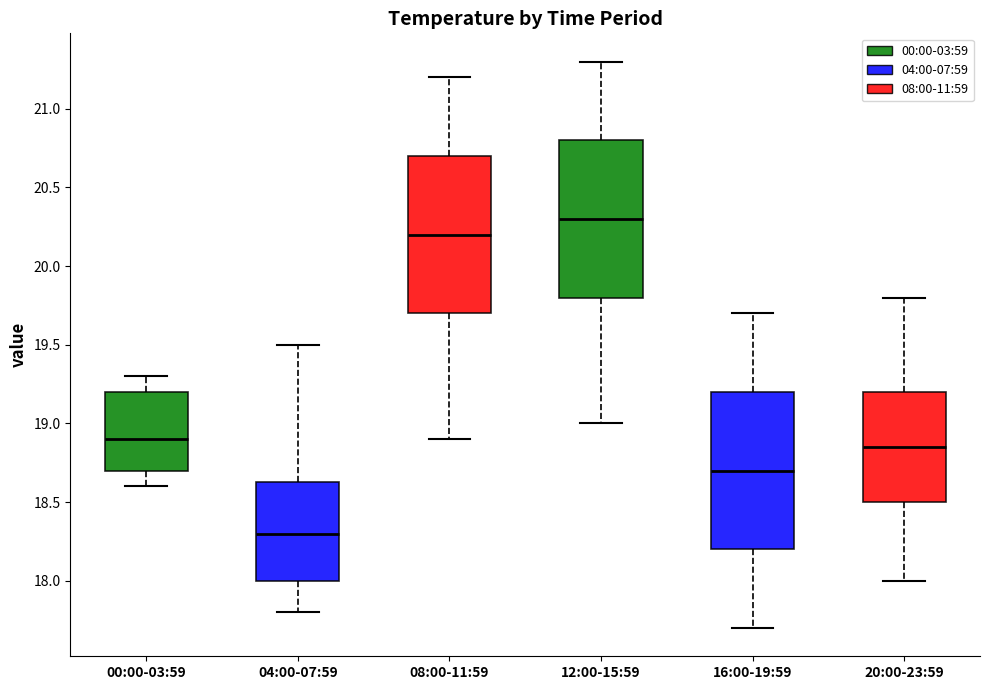

Reading left to right, transcribe this box plot: for each box, give where its median line is, the range the box spans, and where its two whiskers end, as read against the y-axis. The values are not printed on the chart, so give them approximately, as read against the axis.

00:00-03:59: median 18.90, box 18.70 to 19.20, whiskers 18.60 to 19.30
04:00-07:59: median 18.30, box 18.00 to 18.65, whiskers 17.80 to 19.50
08:00-11:59: median 20.20, box 19.70 to 20.70, whiskers 18.90 to 21.20
12:00-15:59: median 20.30, box 19.80 to 20.80, whiskers 19.00 to 21.30
16:00-19:59: median 18.70, box 18.20 to 19.20, whiskers 17.70 to 19.70
20:00-23:59: median 18.85, box 18.50 to 19.20, whiskers 18.00 to 19.80